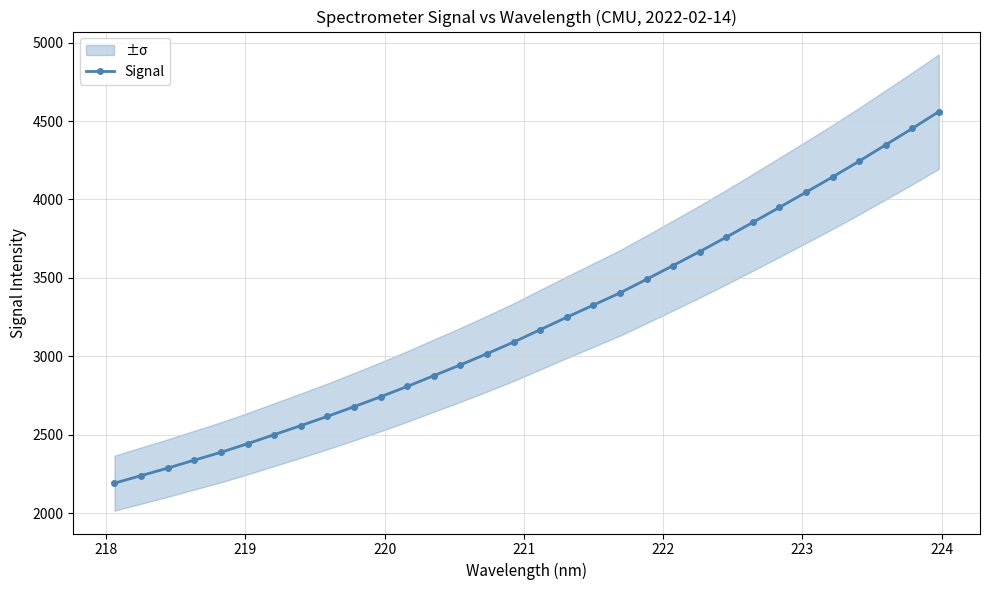

What is the difference between the second highest and minimum values?

2259.2